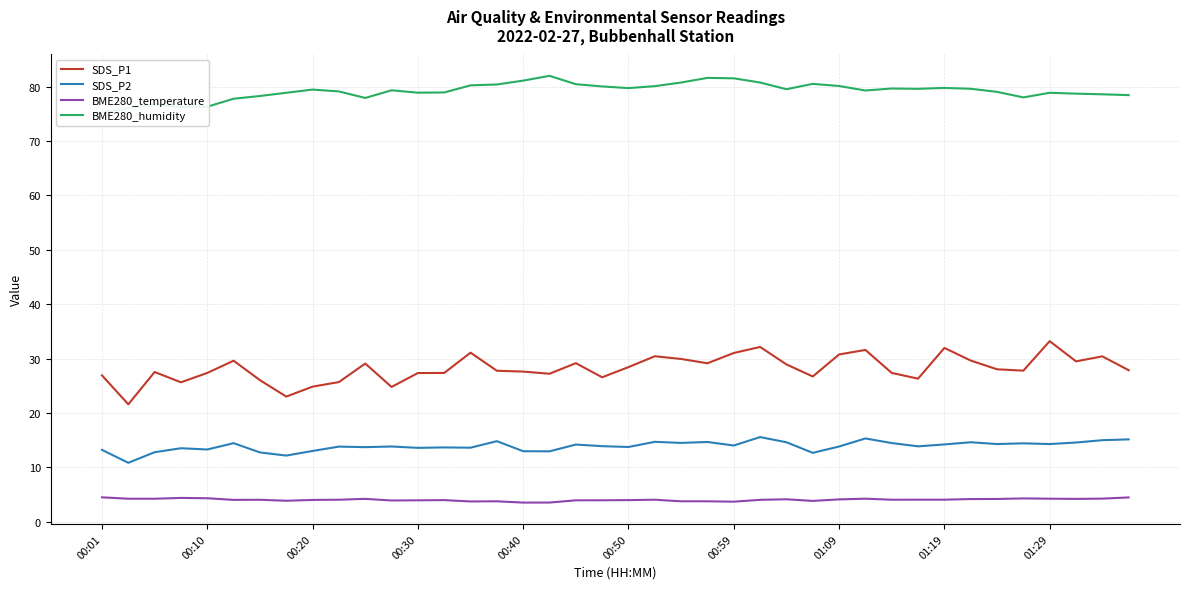

Which category has the highest value across all series?

17